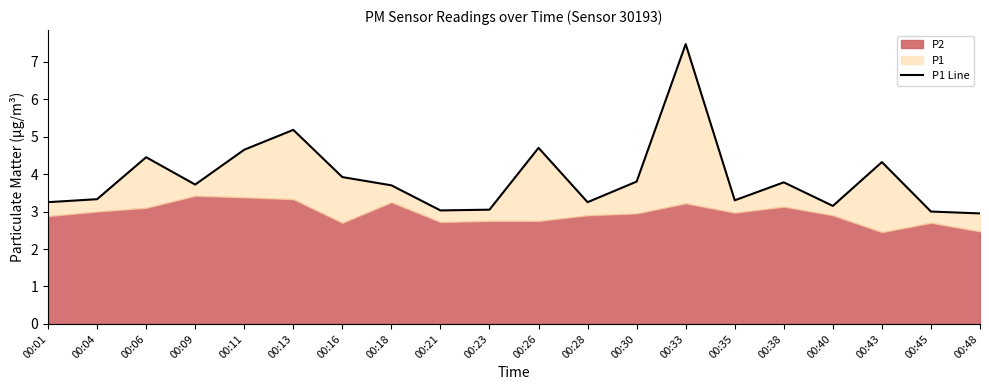

True or false: the data shows 3.0 at 00:23.

True